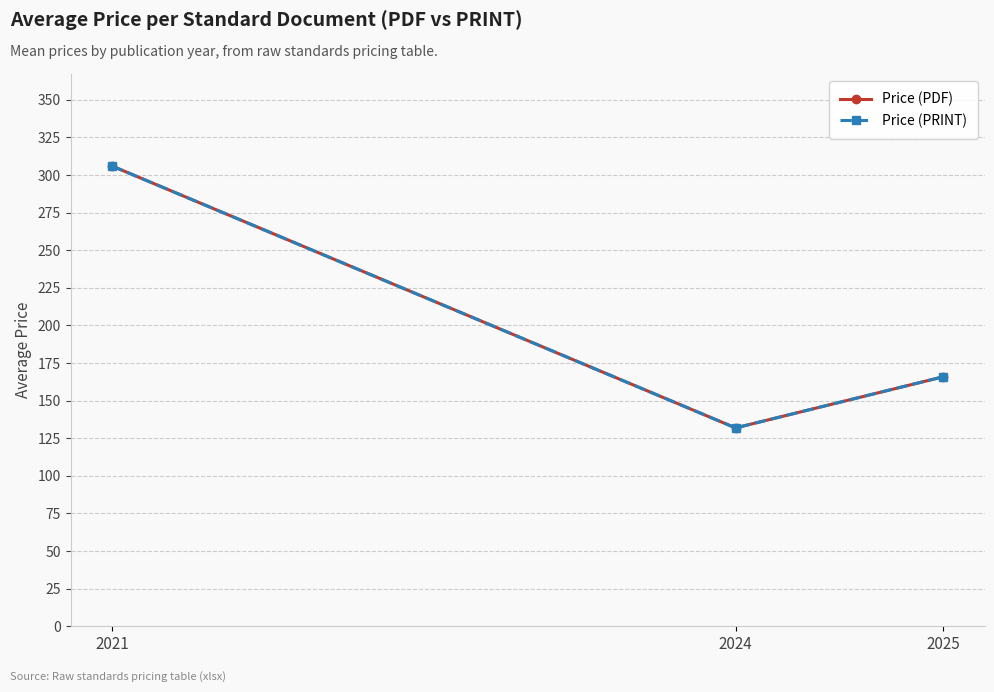

Does the chart have visible grid lines?

Yes